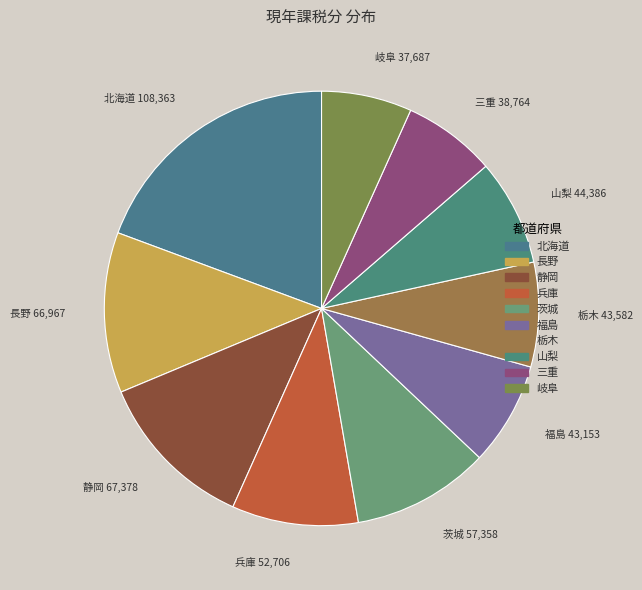

True or false: 三重 accounts for 7% of the total.

True